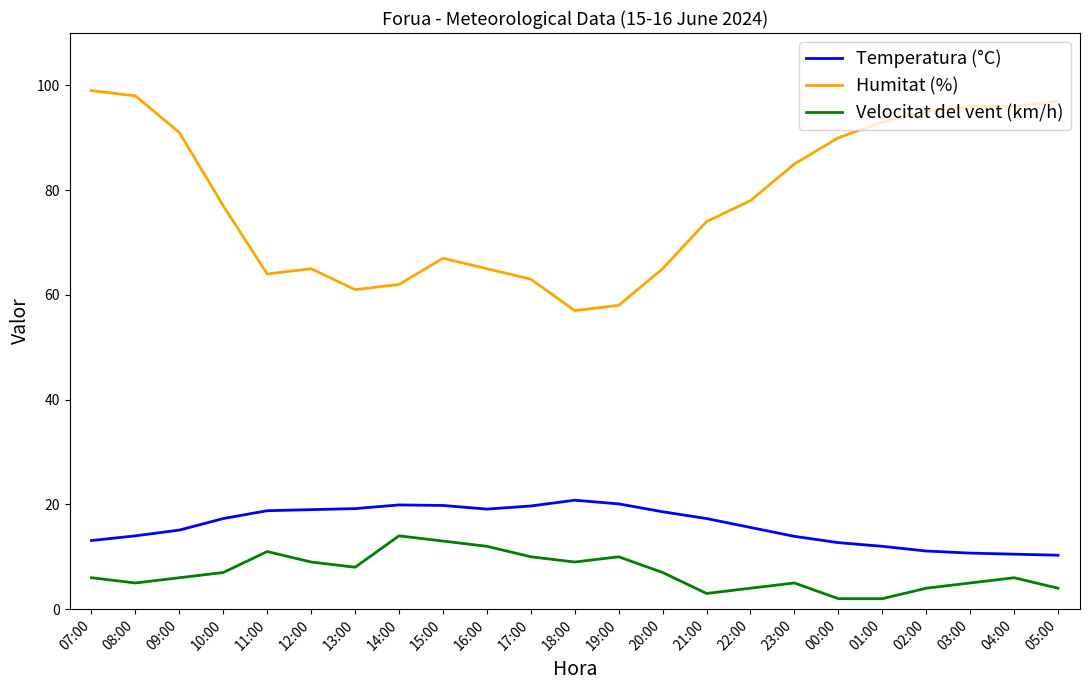

True or false: Velocitat del vent (km/h) and Humitat (%) cross at least once.

False